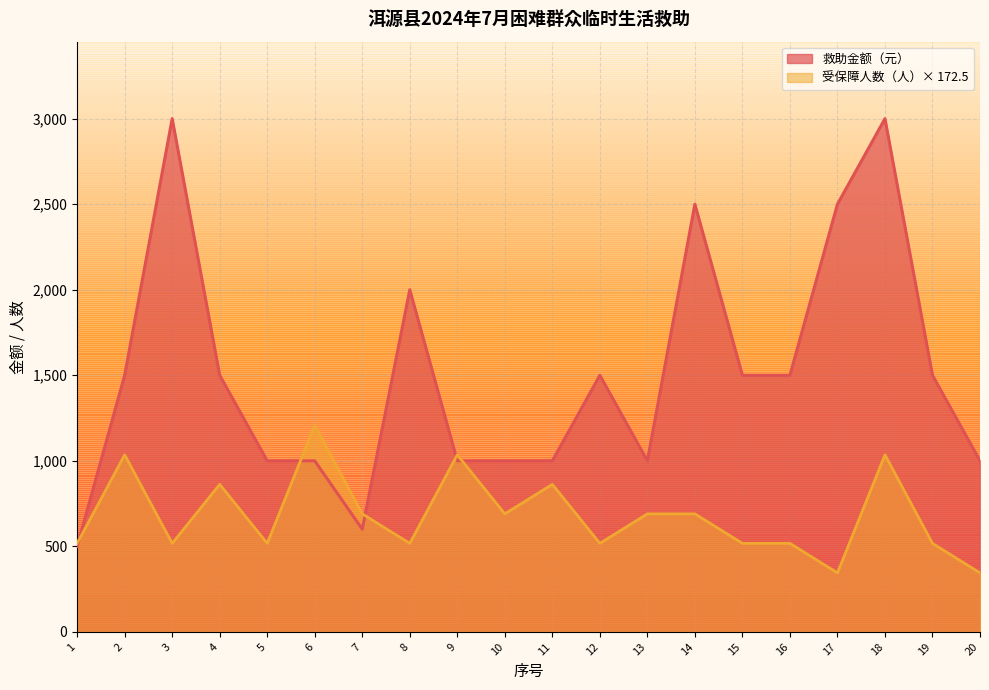

What is the lowest value of the 救助金额（元） series?

500.0